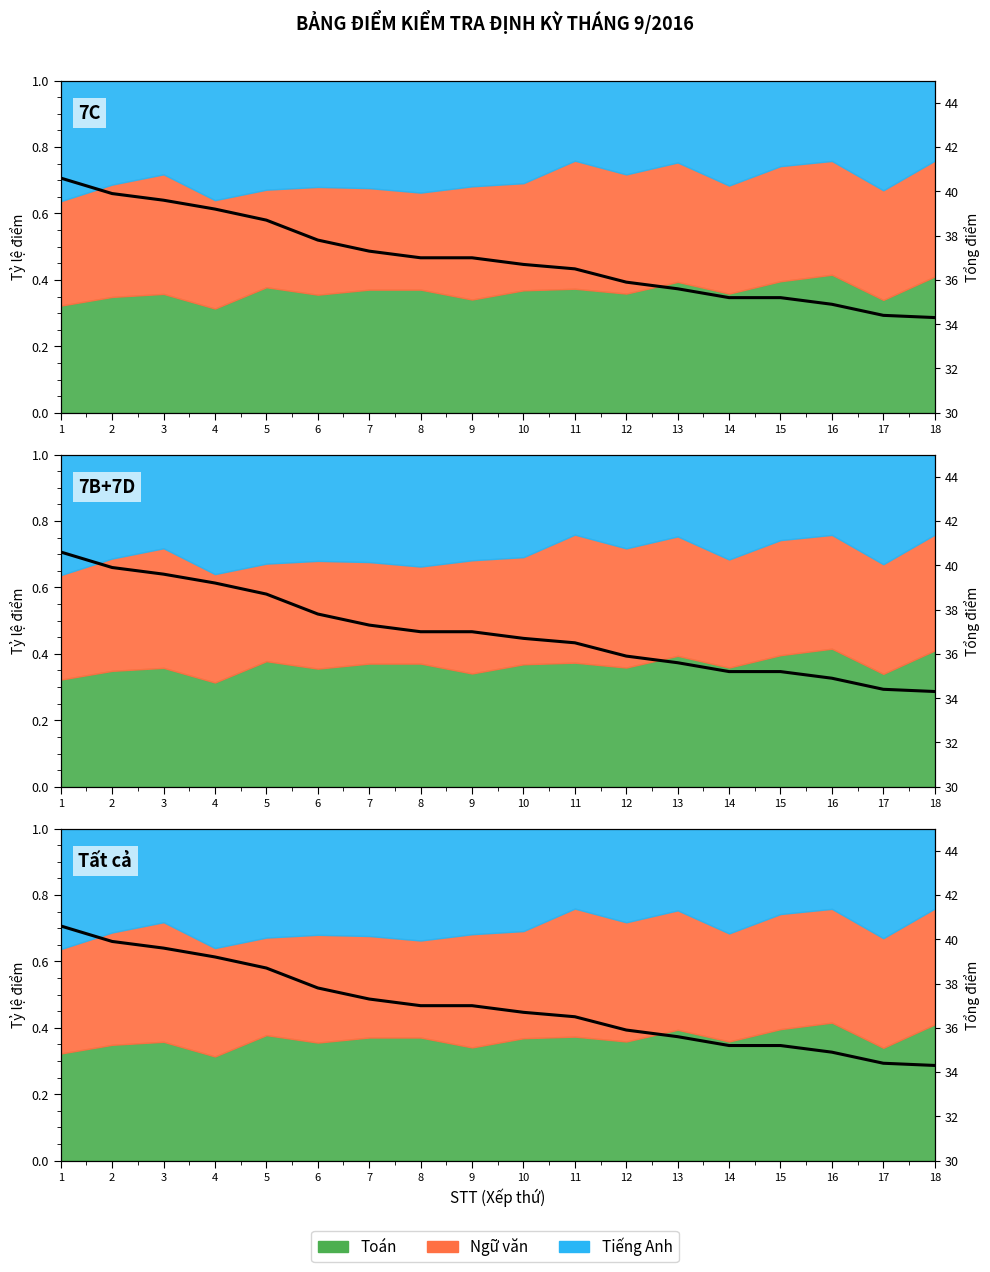

What is the maximum value shown in the chart?

40.6